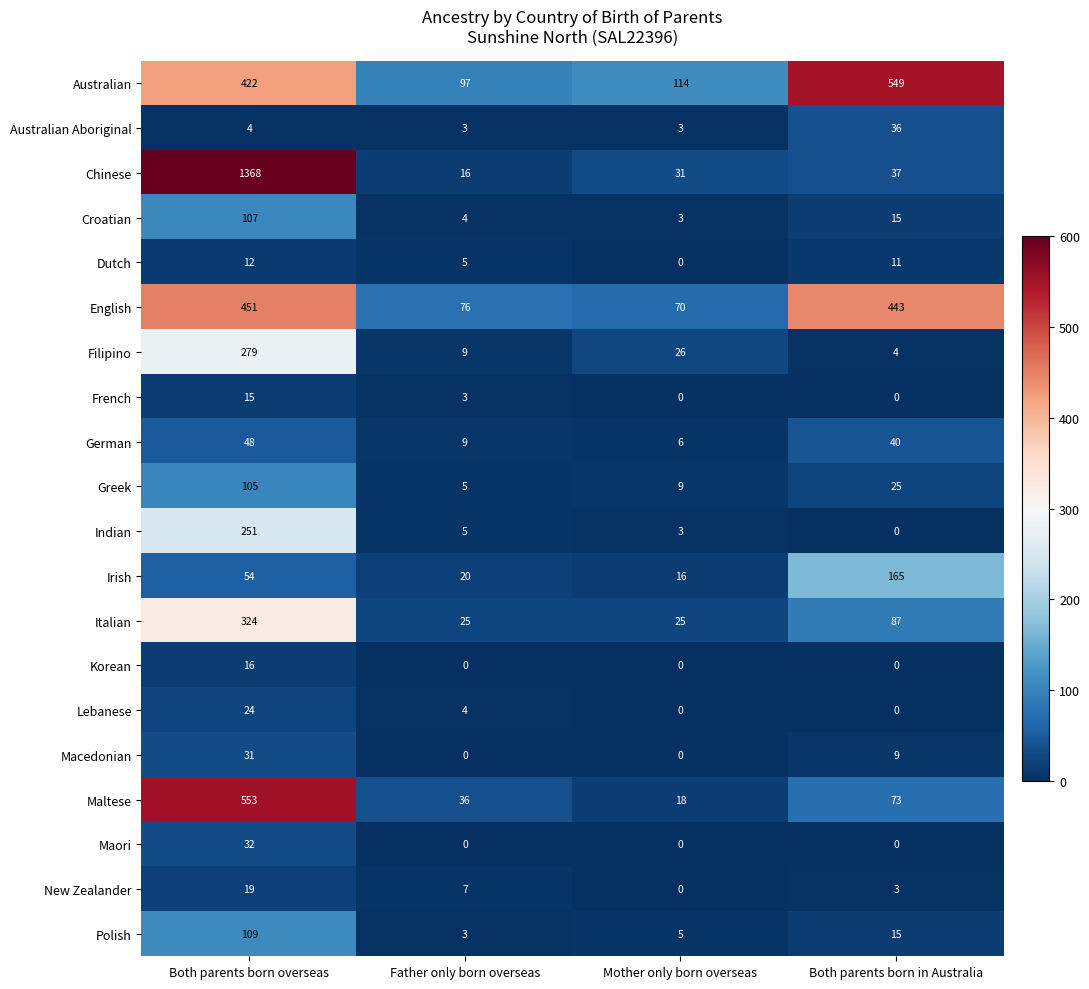

How many values in Korean are above zero?

1